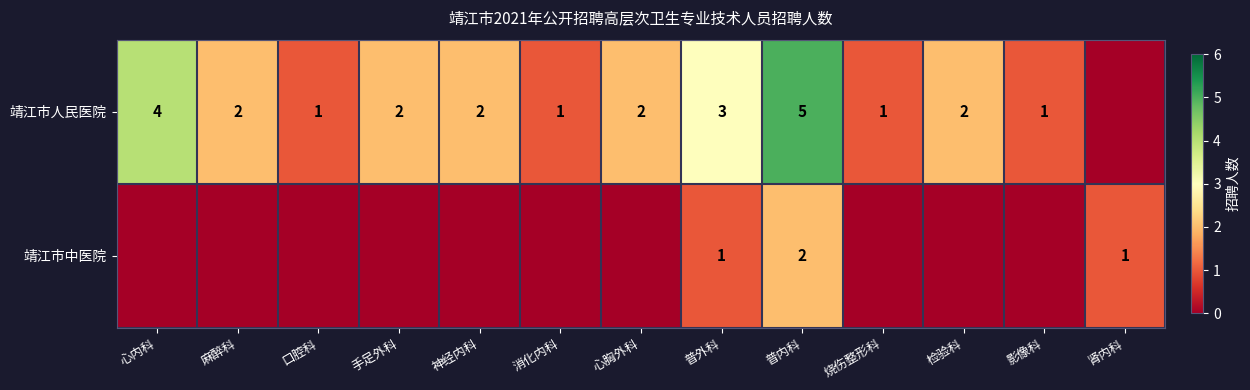

The value of 靖江市人民医院 at 消化内科 is 1. True or false?

True